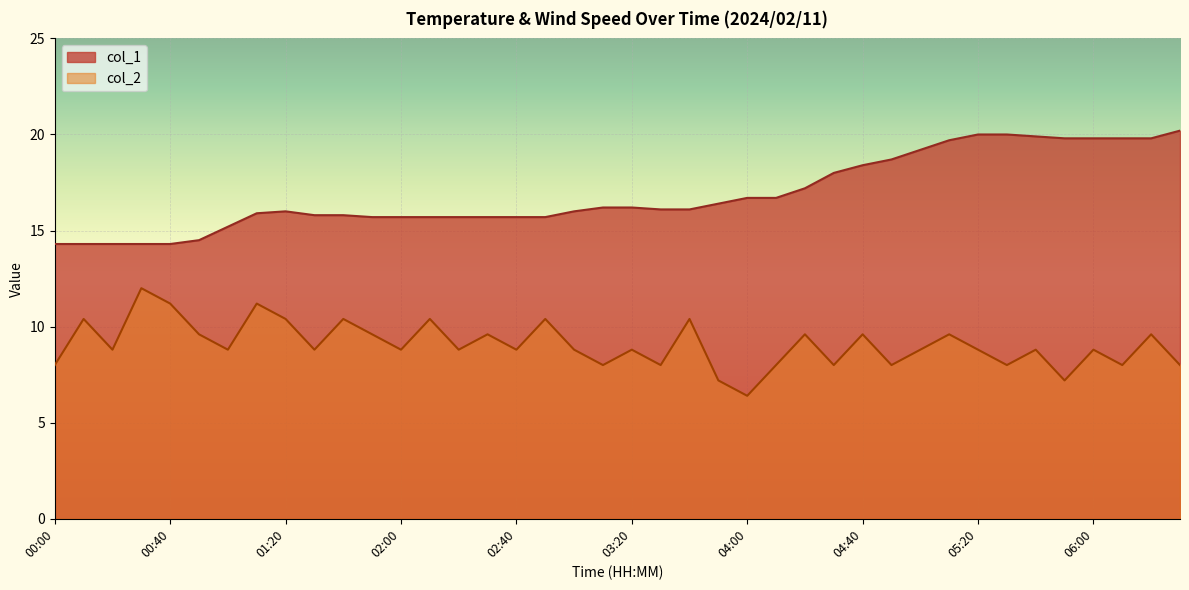

What is the lowest value of the col_1 series?

14.3